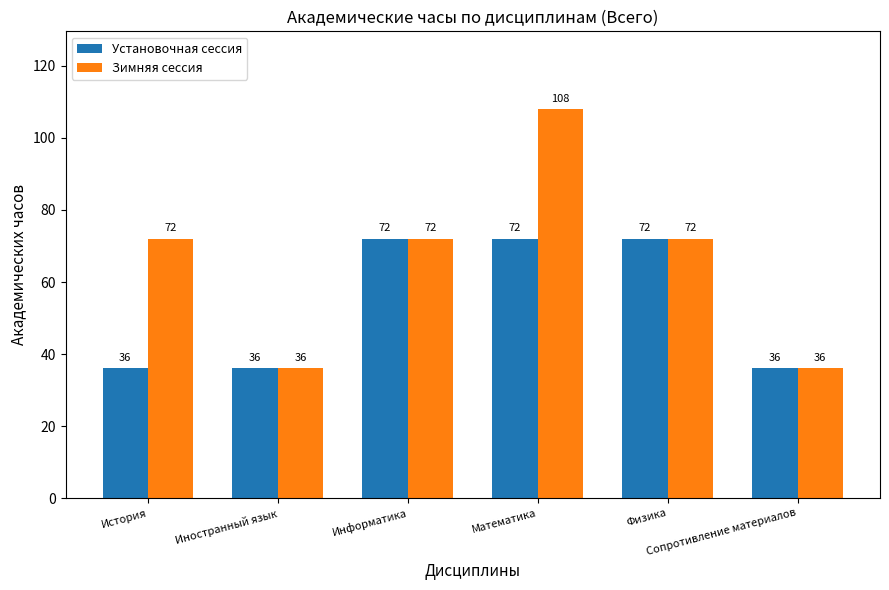

What is the label of the 5th bar from the right?

Иностранный язык